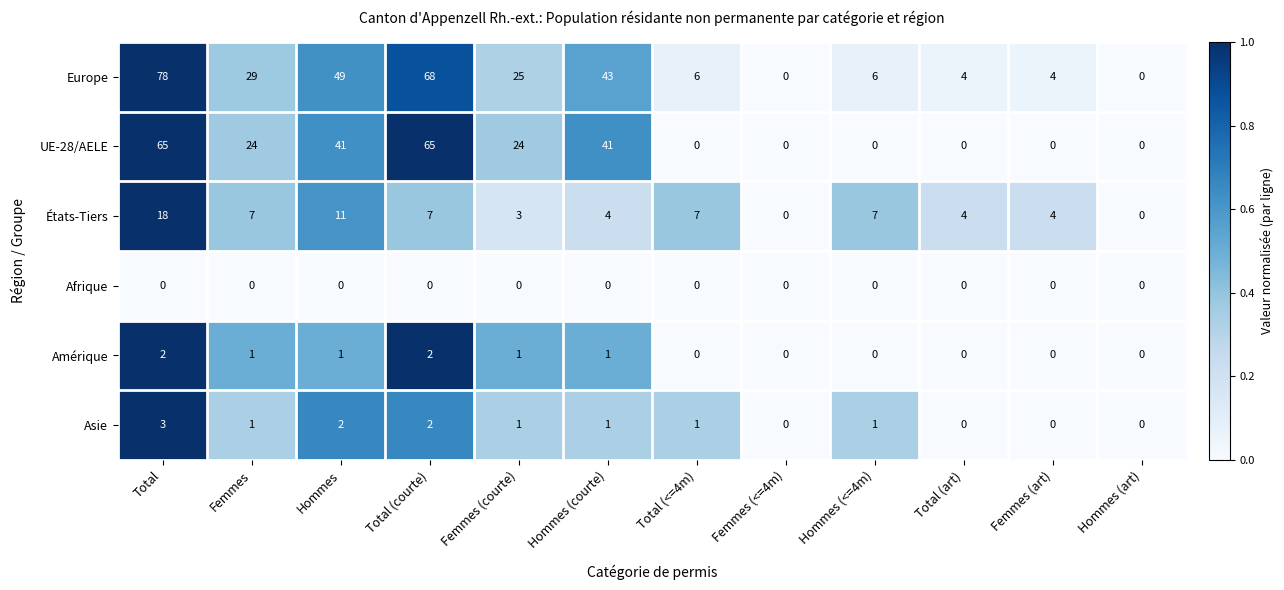

What is the difference between the highest and lowest values at Hommes (<=4m)?

7